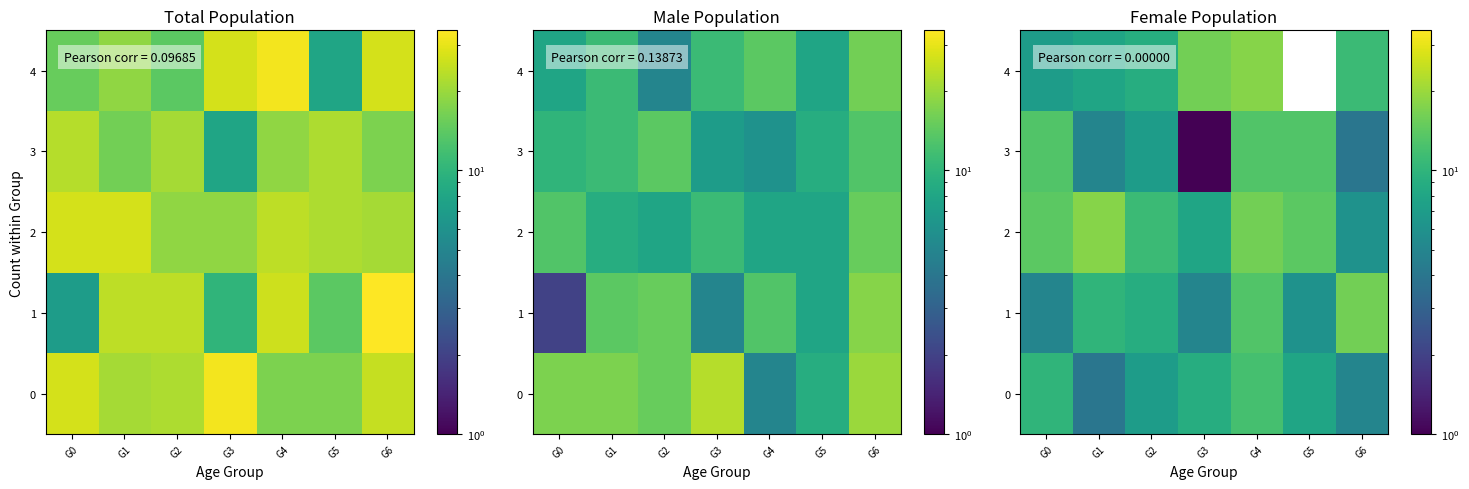

What value does the 4 series have at G2?

9.0